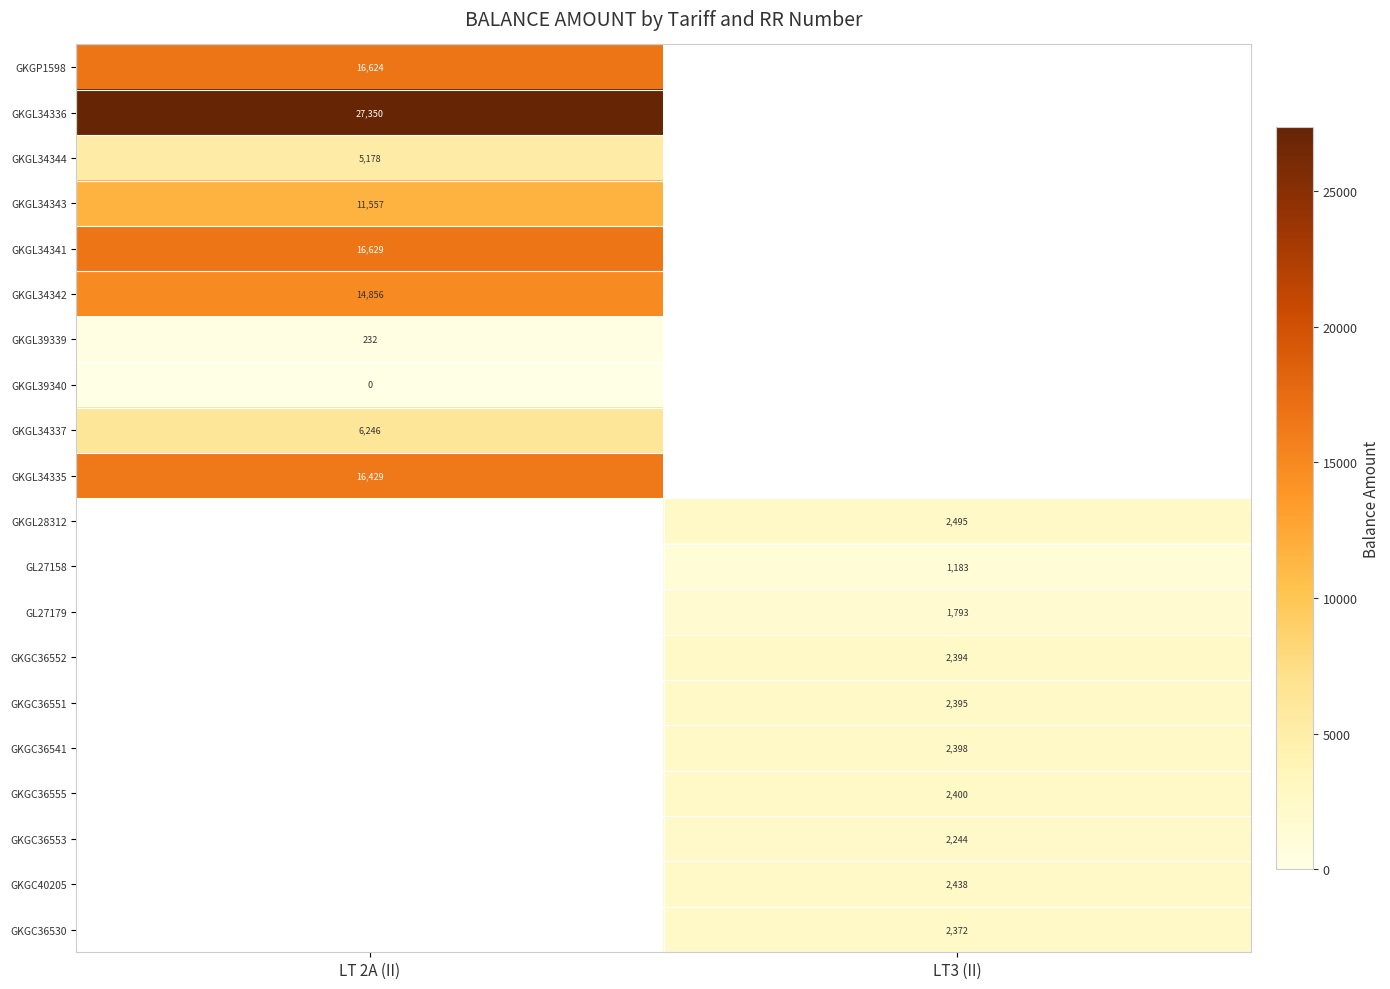

True or false: GKGC36541 has a value of 2398 at LT3 (II).

True